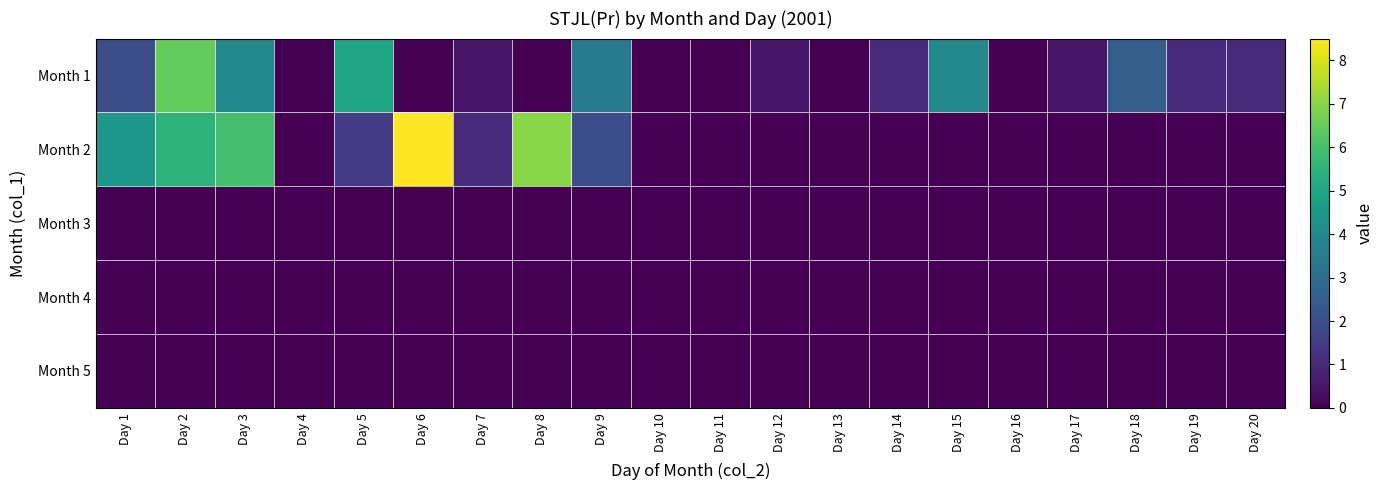

Count the number of categories in the chart.

20